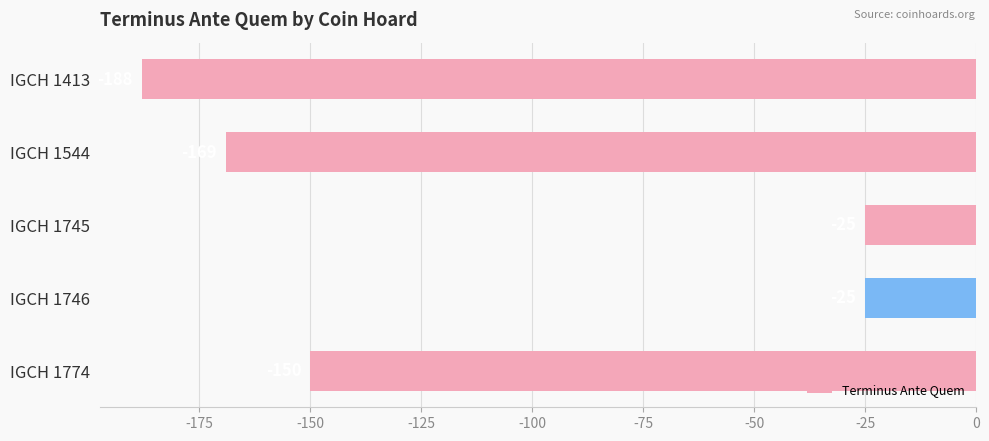

How many bars are there in total?

5